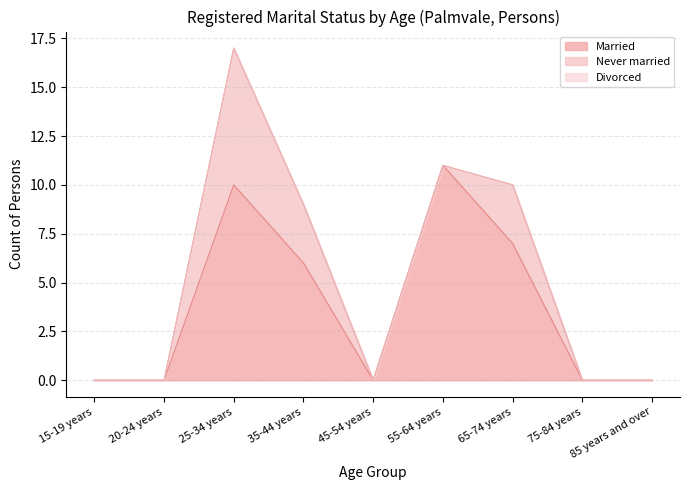

The Married series shows 6 at 35-44 years. True or false?

True